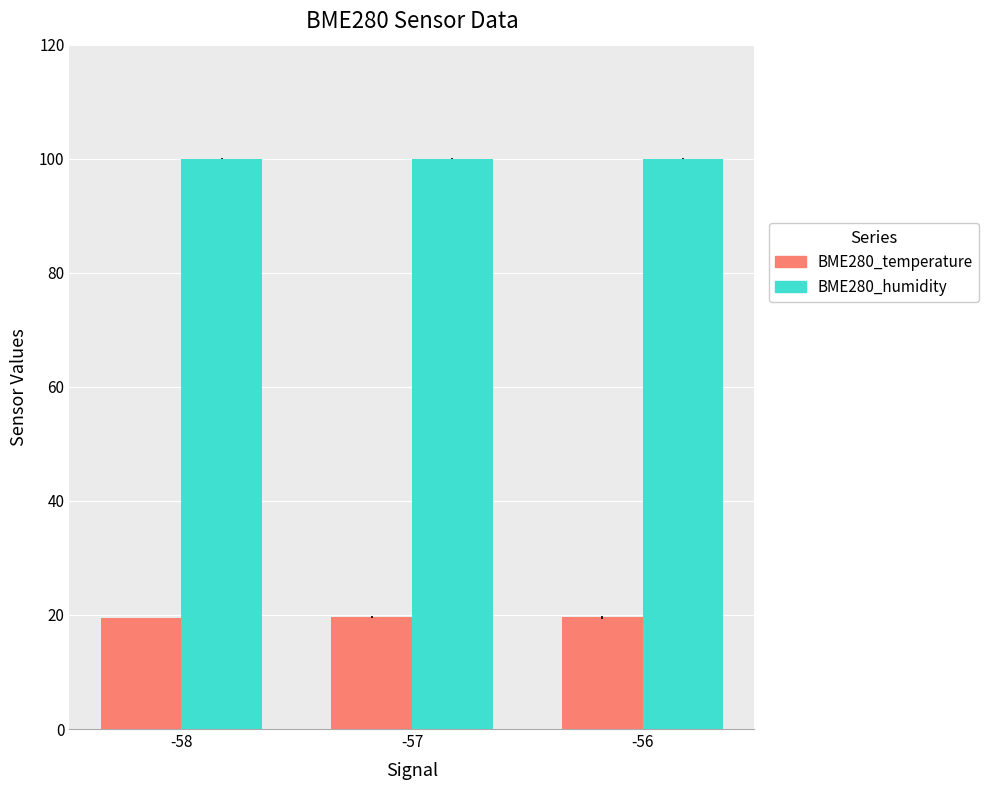

Is the value of BME280_humidity at -57 greater than the value of BME280_temperature at -56?

Yes